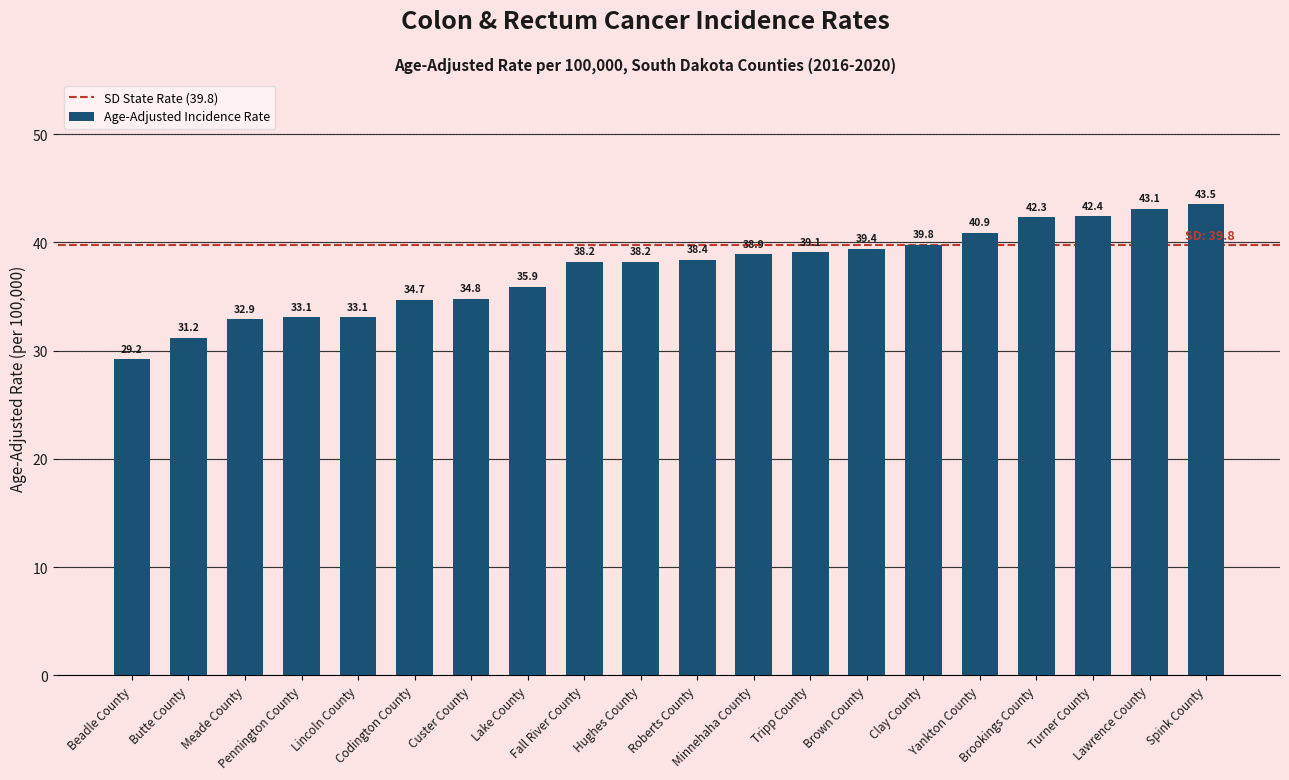

What is the value of the 12th bar from the left?

38.9